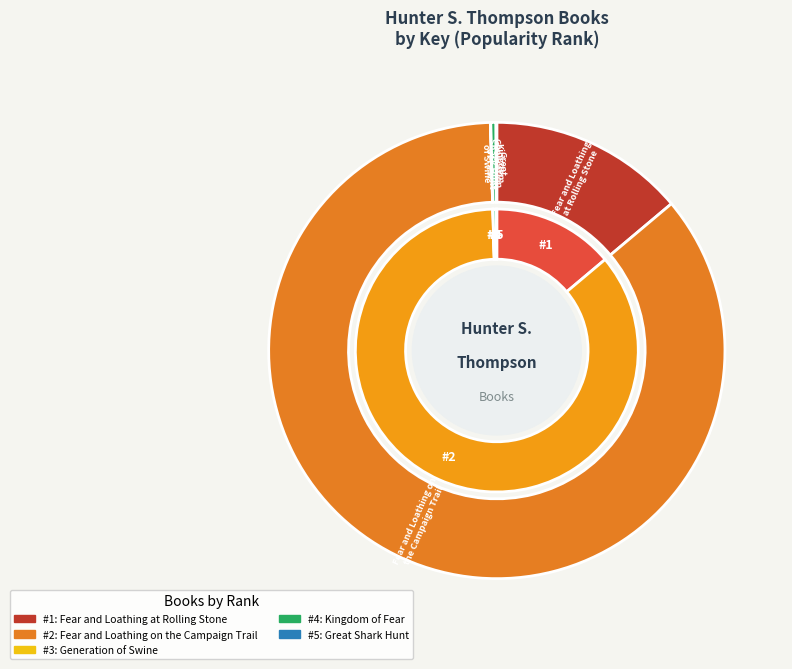

Does any single category account for the majority?

Yes